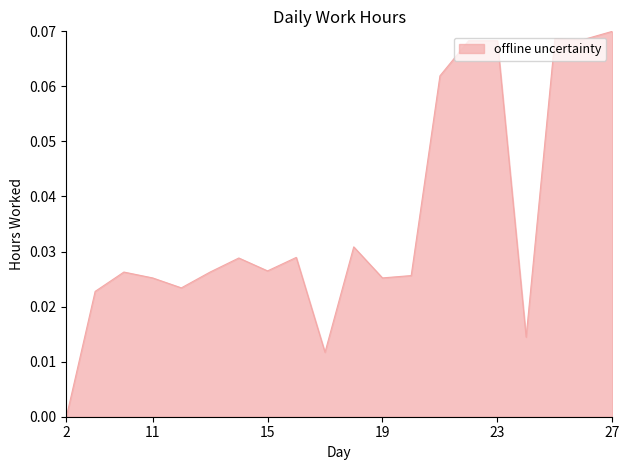

Rank the categories by value from highest to lowest.

27, 25, 26, 22, 23, 21, 18, 16, 14, 15, 9, 13, 20, 11, 19, 12, 8, 24, 17, 2